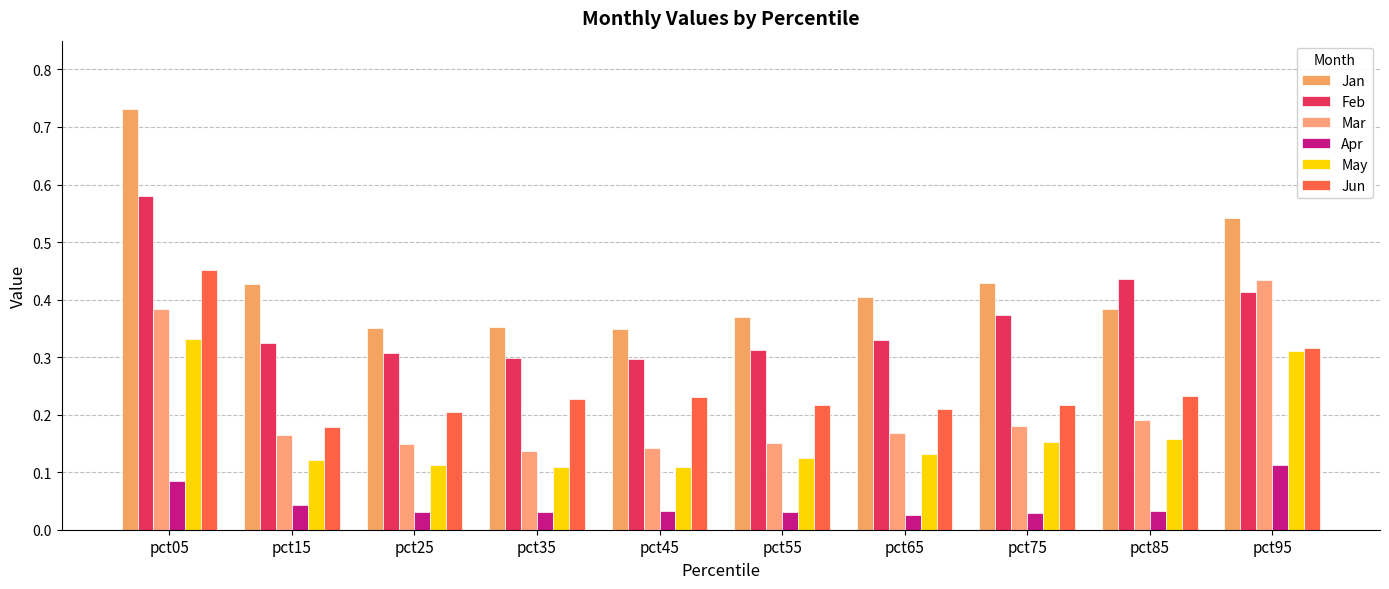

Which series has the largest total across all categories?

Jan